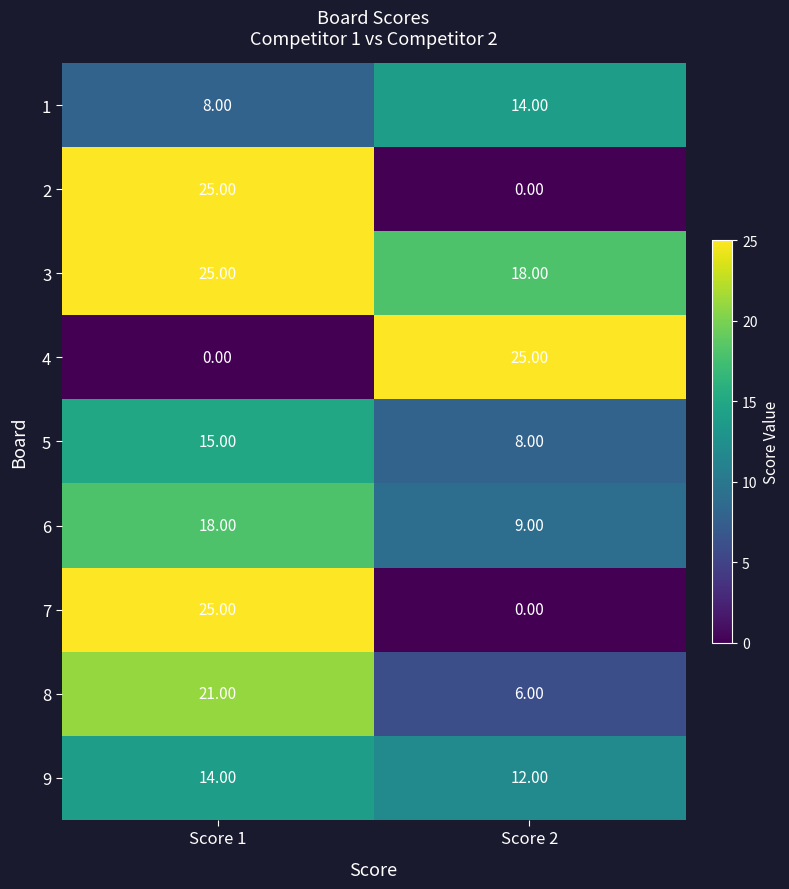

How many series are shown in this chart?

9